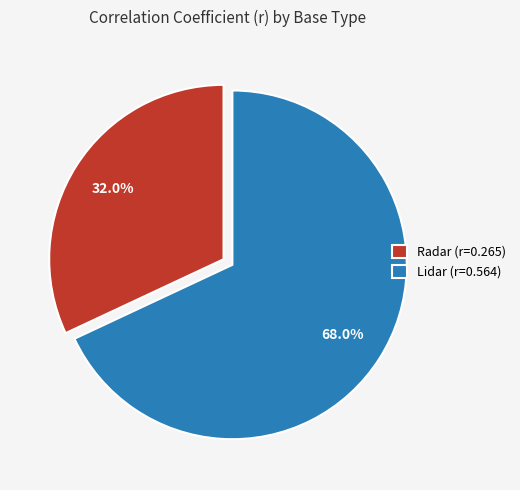

What is the largest slice in the pie chart?

Lidar